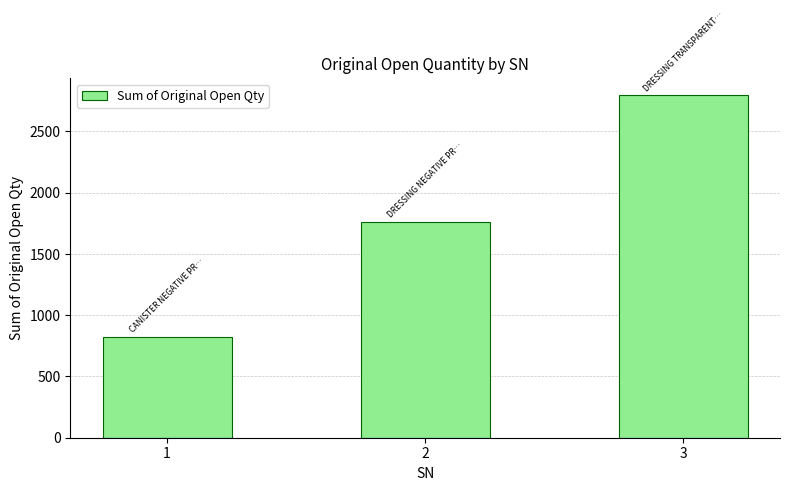

Between 1 and 2, which is larger?

2